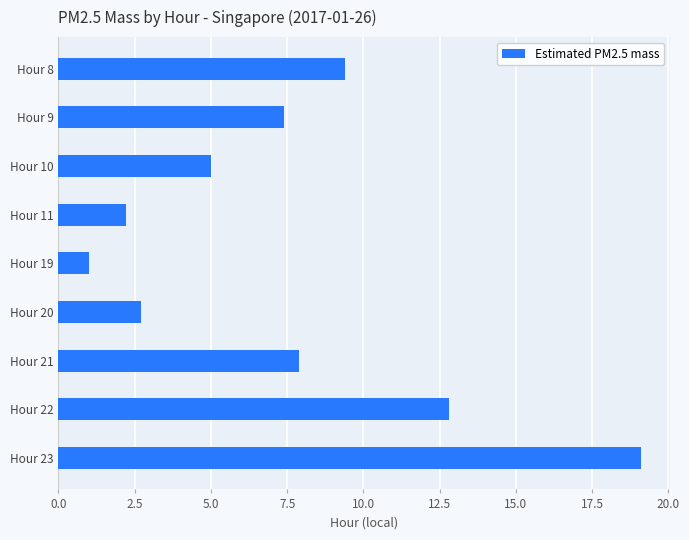

Reading top to bottom, transcribe all the data shown in this chart.

9.4	7.4	5.0	2.2	1.0	2.7	7.9	12.8	19.1